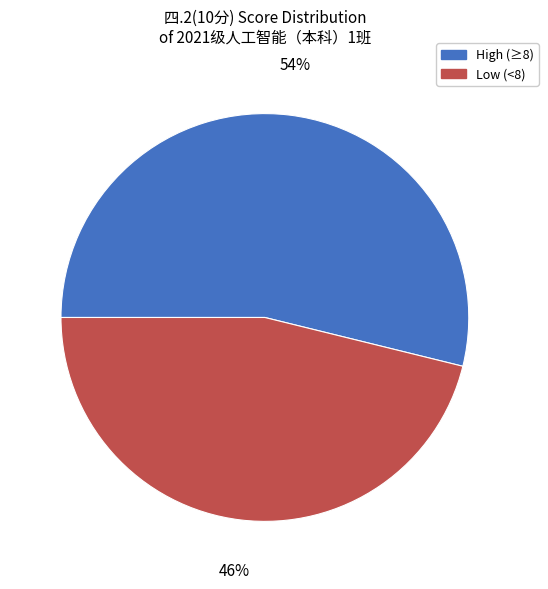

To the nearest percent, what is the average slice percentage?

50%